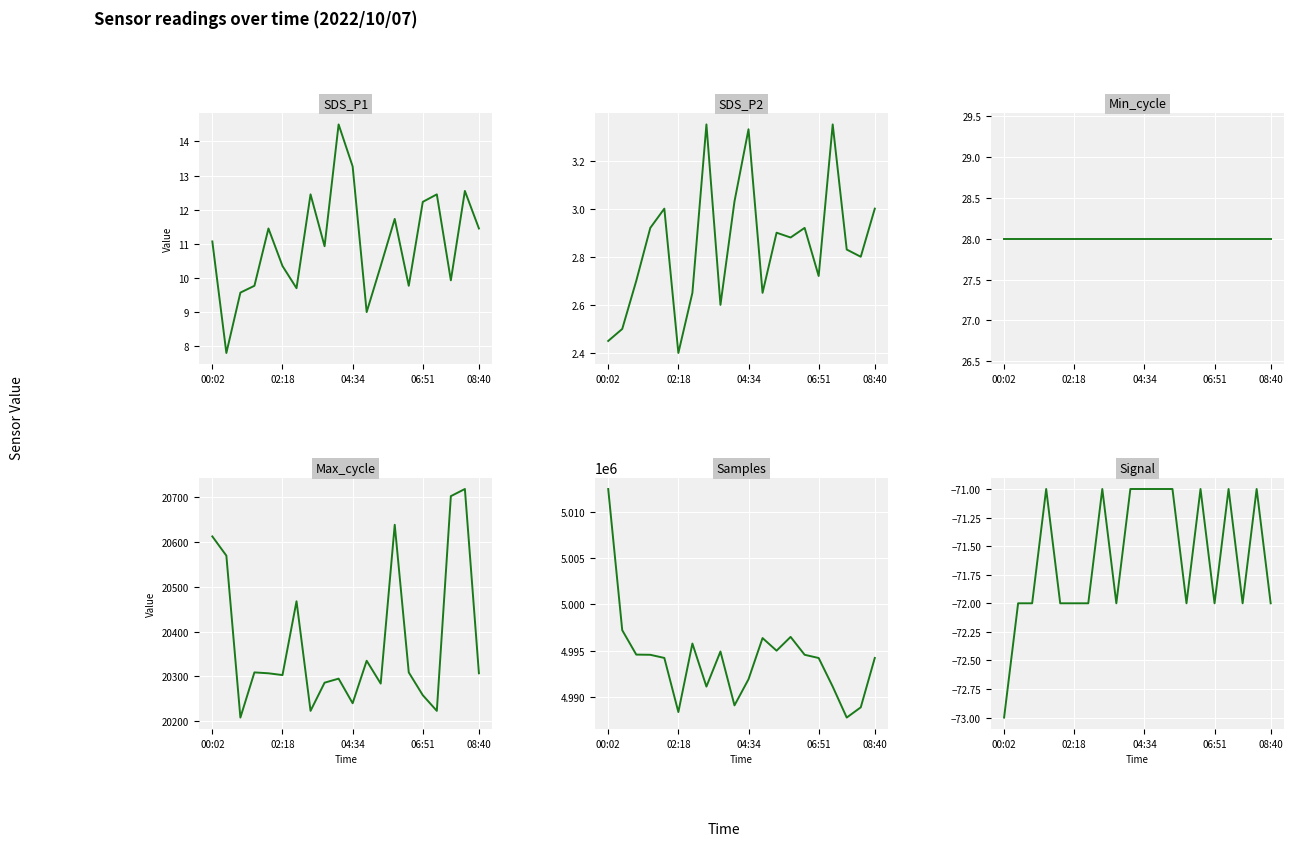

What position from the left is 11?

12